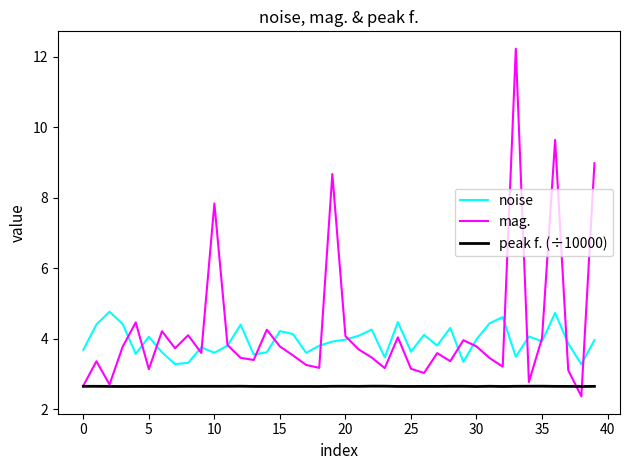

At how many categories does at least one series exceed 7?

5